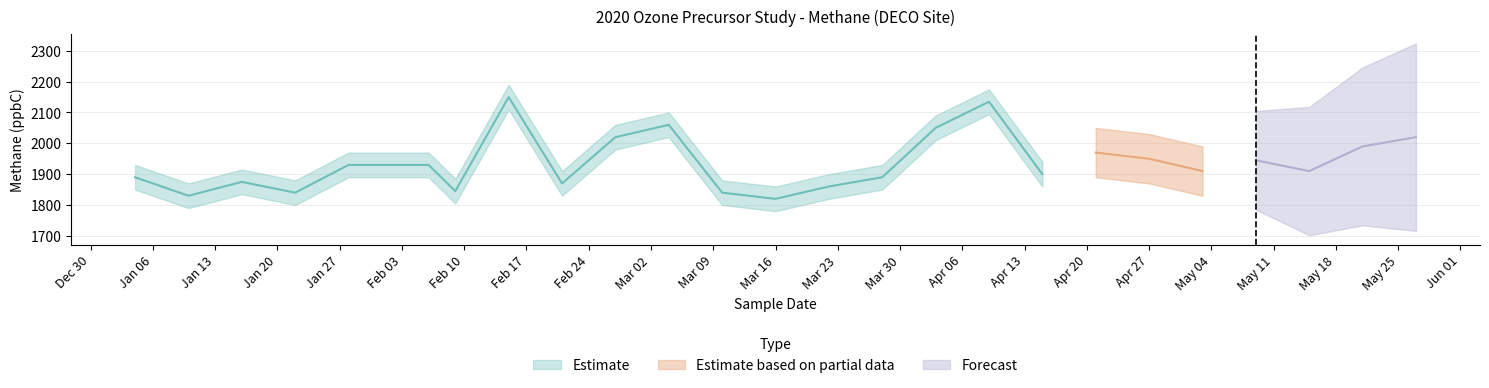

True or false: Detection Limit and Methane (Result) intersect in this chart.

False